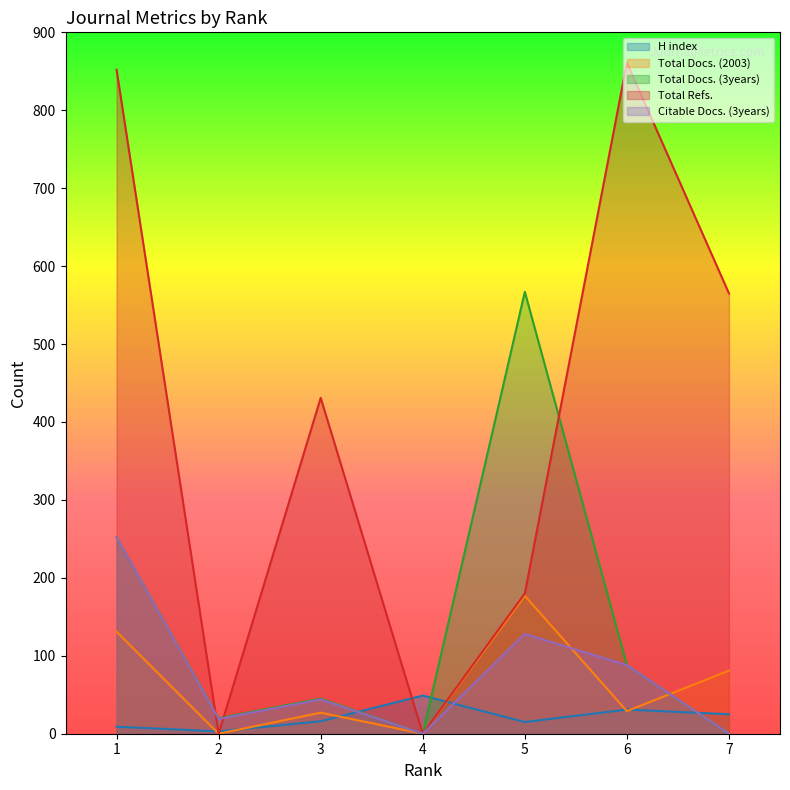

Which series has the largest range (max minus min)?

Total Refs.